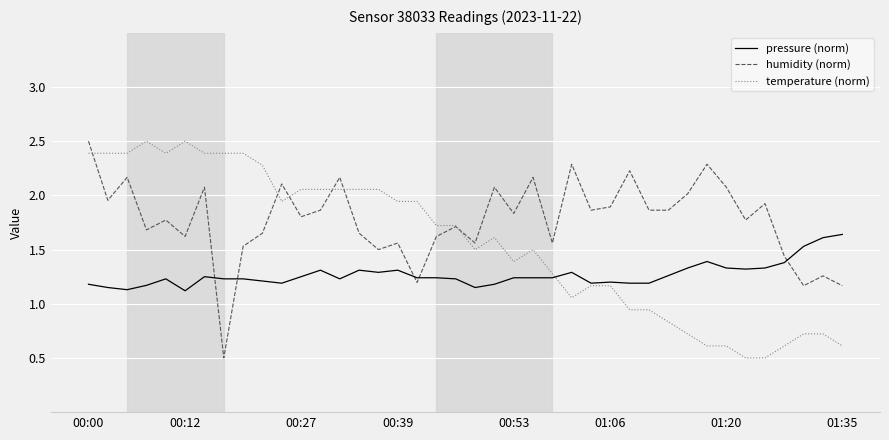

True or false: pressure (norm) and humidity (norm) cross at least once.

True